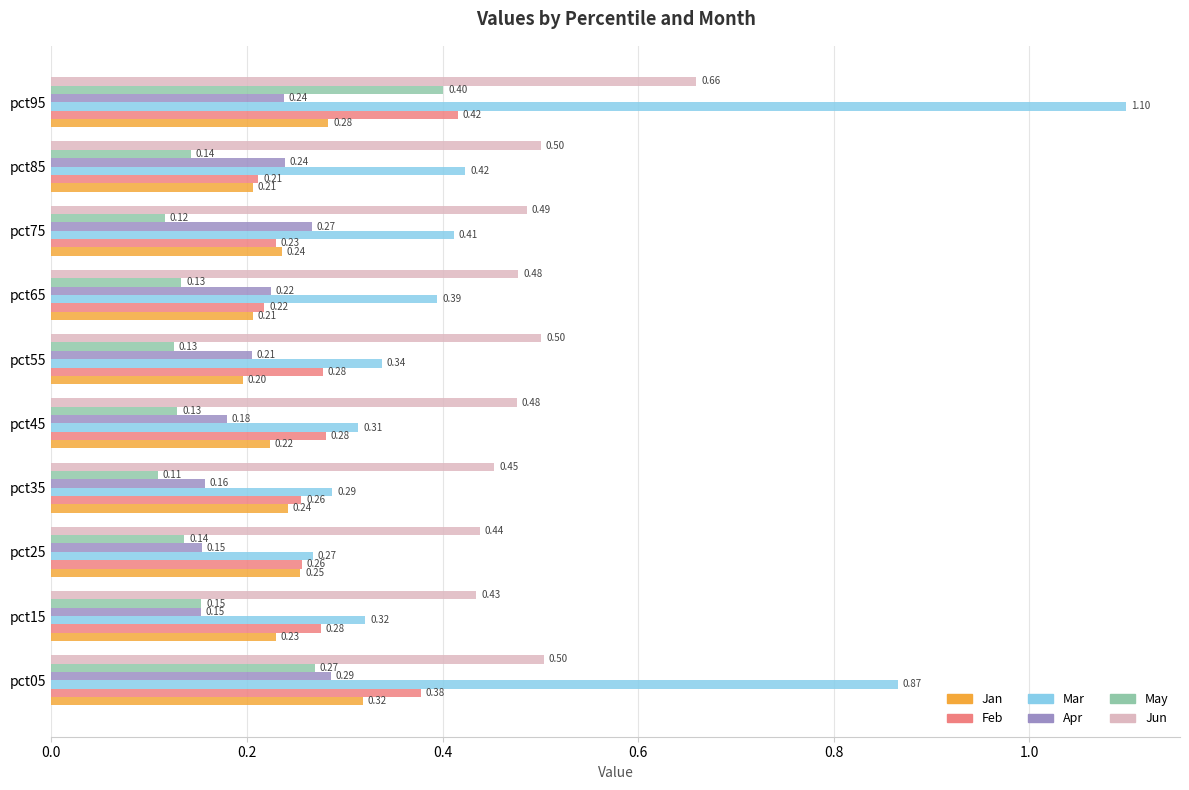

What is the sum of the Apr values at pct85 and pct25?

0.4